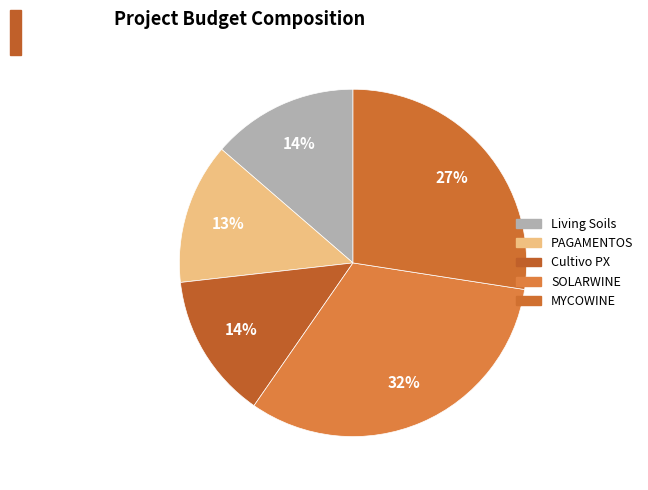

Does any single category account for the majority?

No